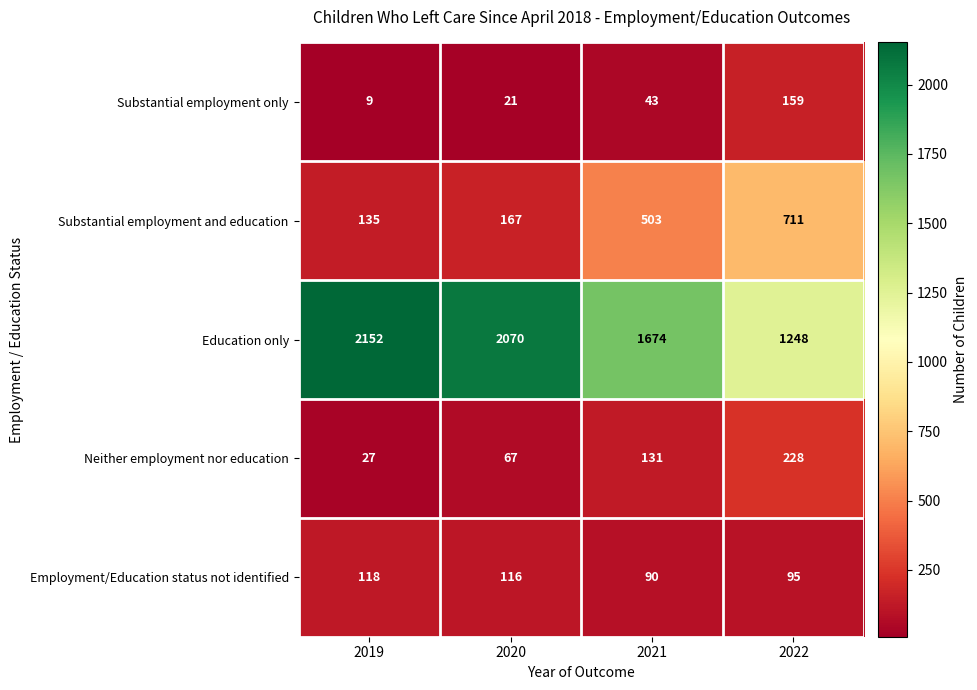

What is the difference between the highest and lowest values at 2020?

2049